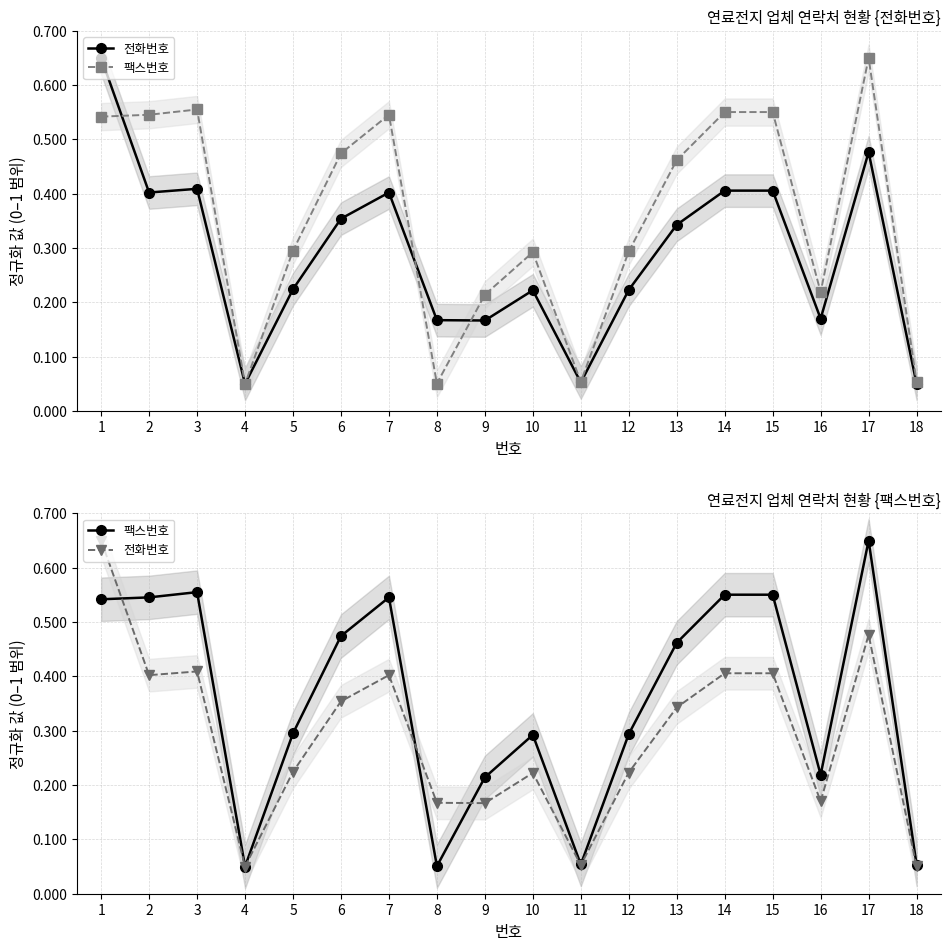

Reading left to right, extract all data points from this chart.

전화번호: 1=0.7	2=0.4	3=0.4	4=0.1	5=0.2	6=0.4	7=0.4	8=0.2	9=0.2	10=0.2	11=0.1	12=0.2	13=0.3	14=0.4	15=0.4	16=0.2	17=0.5	18=0.1
팩스번호: 1=0.5	2=0.5	3=0.6	4=0.1	5=0.3	6=0.5	7=0.5	8=0.1	9=0.2	10=0.3	11=0.1	12=0.3	13=0.5	14=0.6	15=0.6	16=0.2	17=0.7	18=0.1